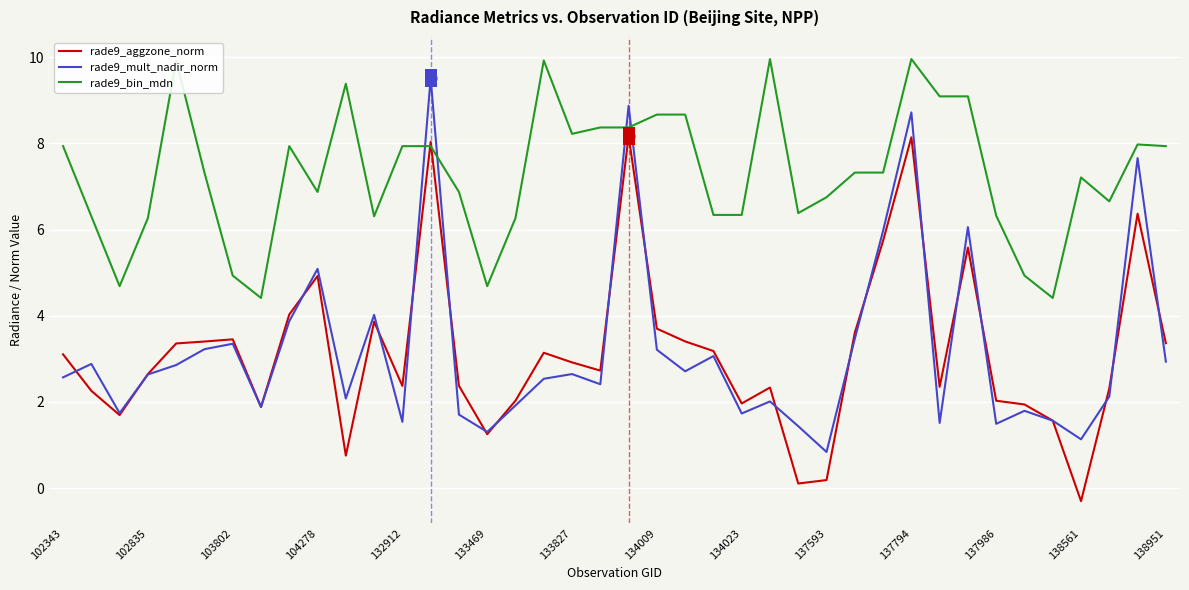

Which series has the largest total across all categories?

rade9_bin_mdn